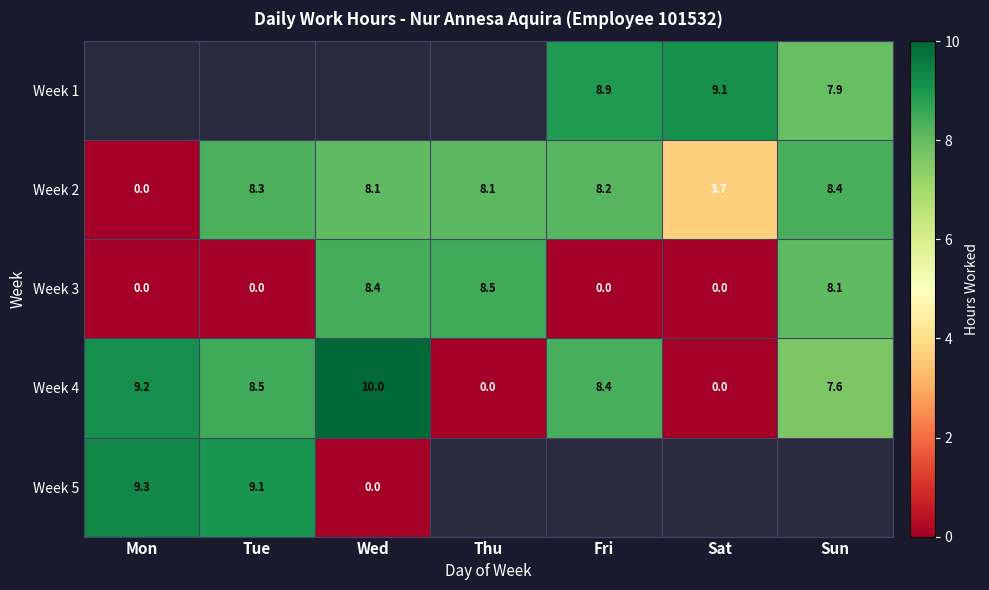

Which has a higher value, Sun or Fri?

Fri